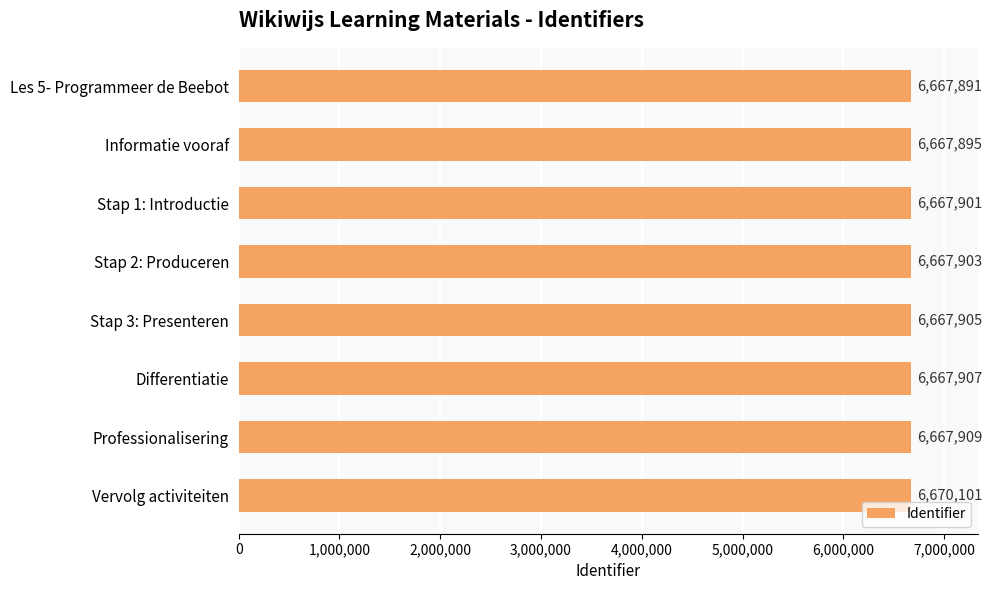

Does the chart contain any negative values?

No